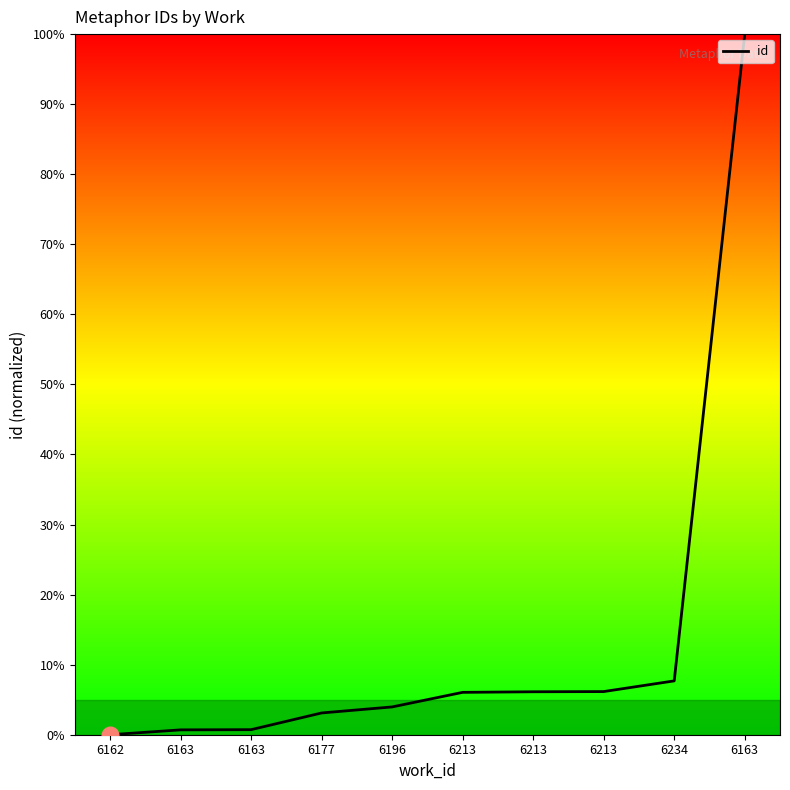

Is it true that the value at 6177 is 4.2?

False